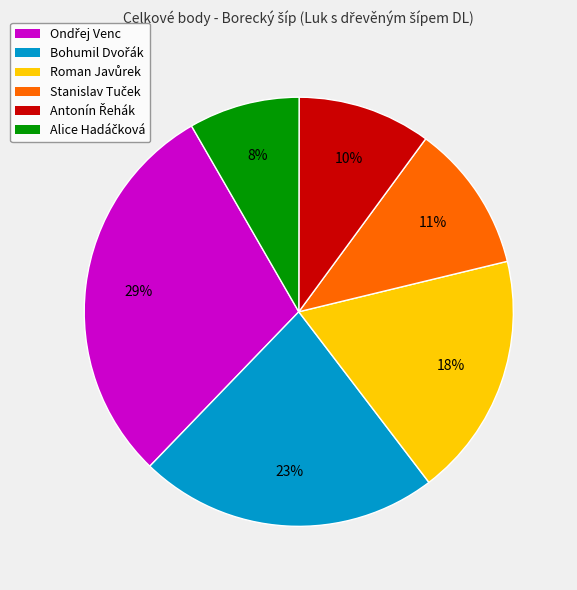

To the nearest percent, what is the difference between the largest and smallest slice percentages?

21%